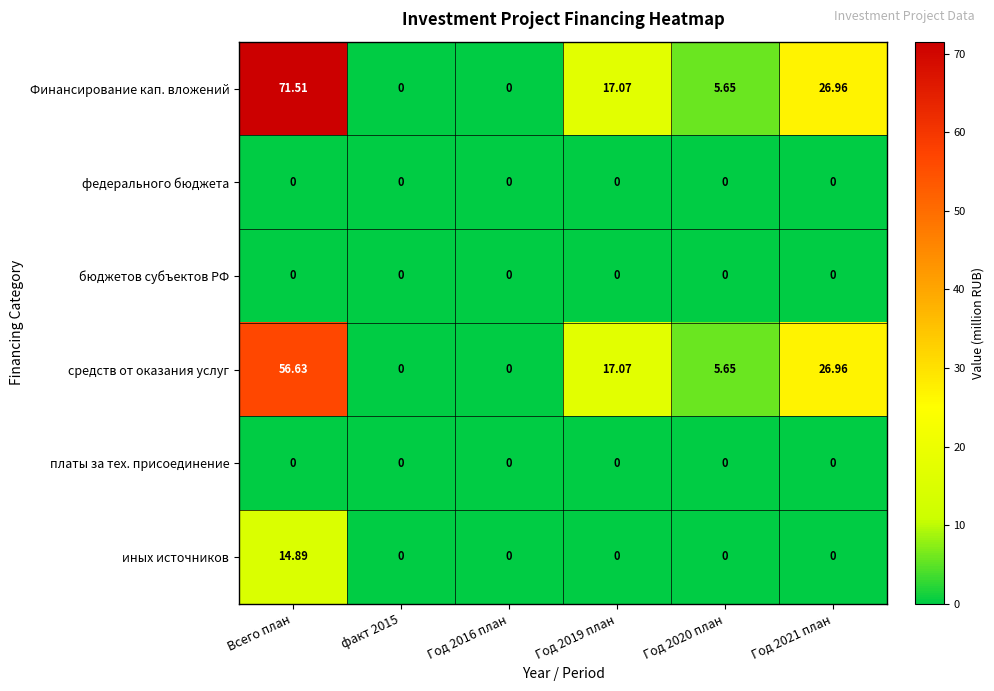

At which category is the sum across all series the highest?

Всего план